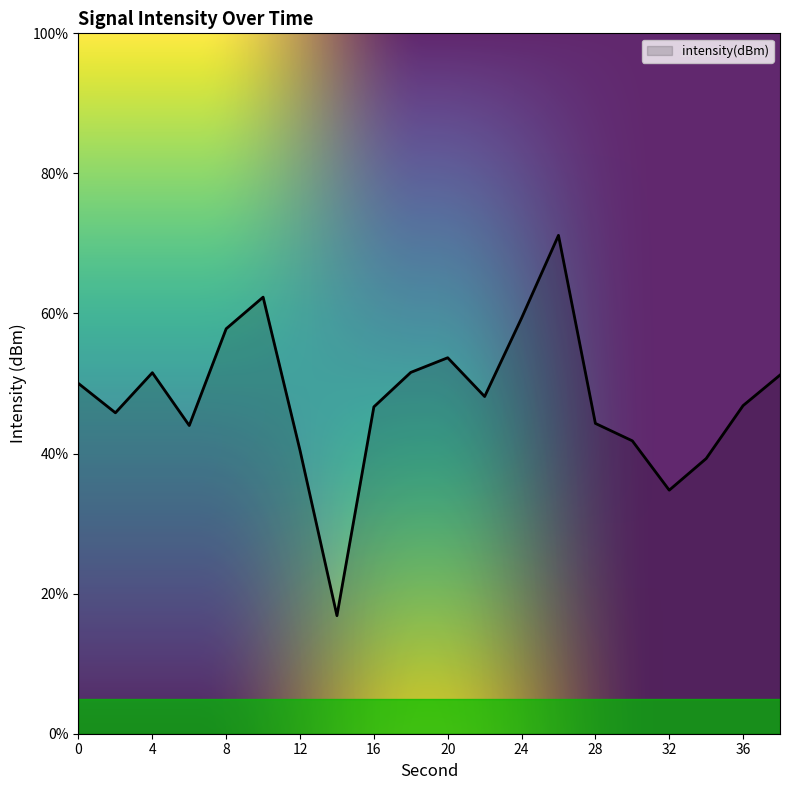

What is the difference between the maximum and second lowest values?

36.4